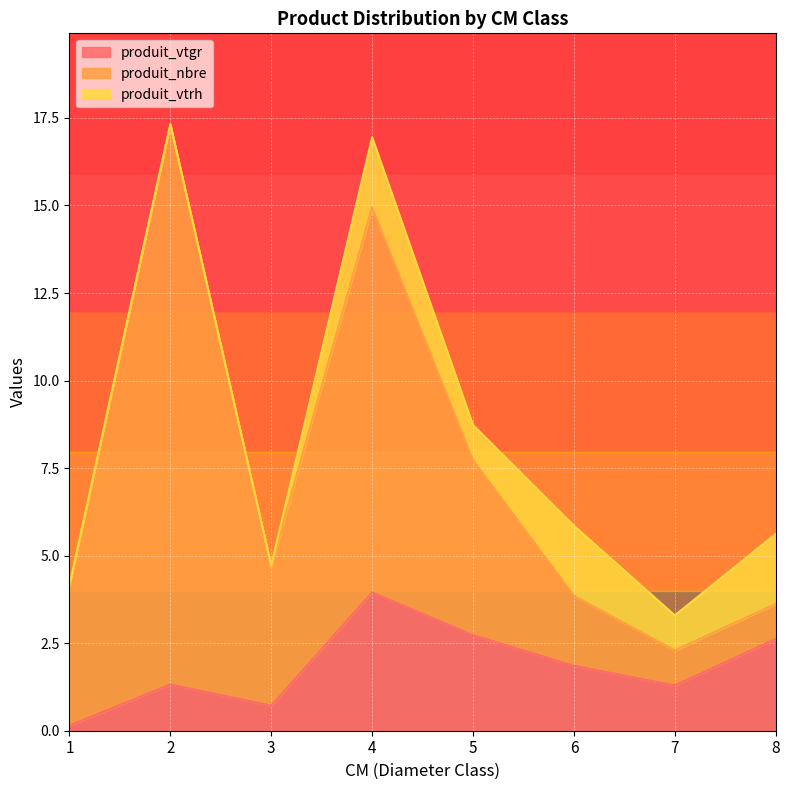

What is the value of the produit_vtgr point at the 6th from the left?

1.9